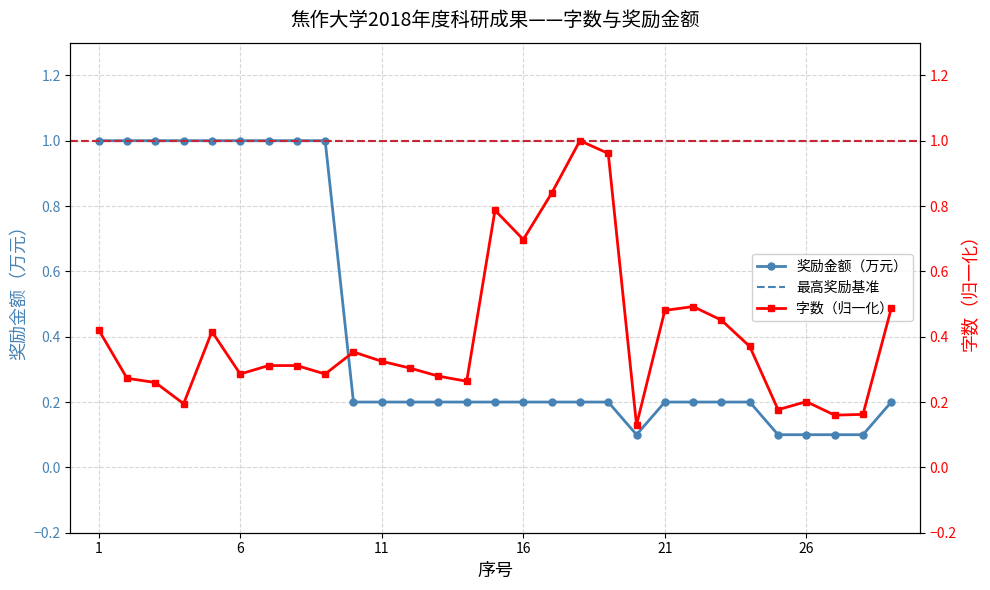

Which has a higher value, 16 or 29?

16